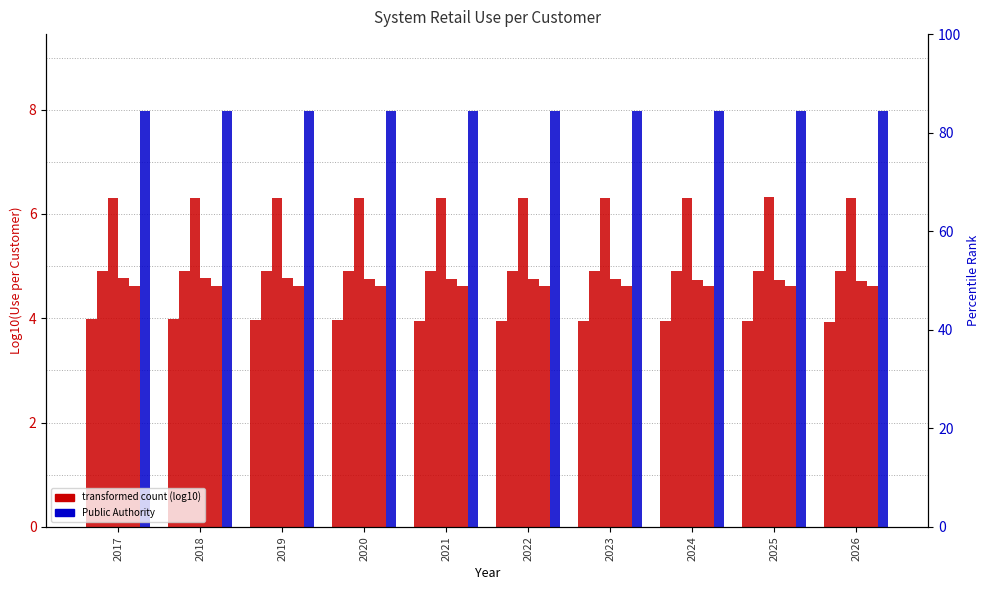

Between 2025 and 2023, which is larger?

2023